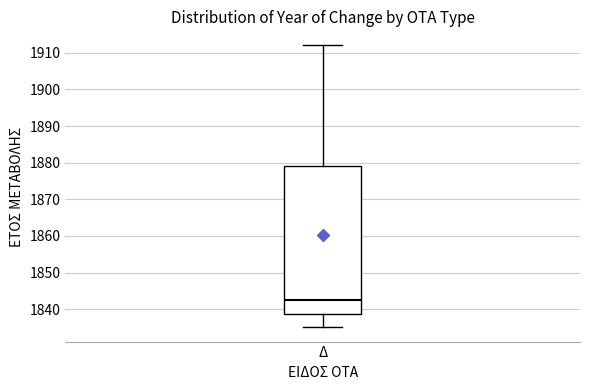

Where is the upper edge of the box for Δ on the y-axis? The values are not printed on the chart, so give them approximately, as read against the axis.

1879